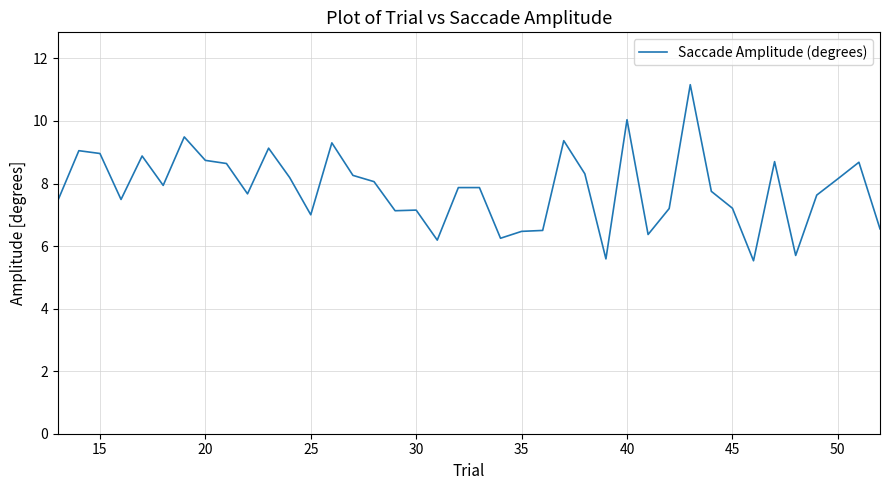

What is the greatest value displayed?

11.2